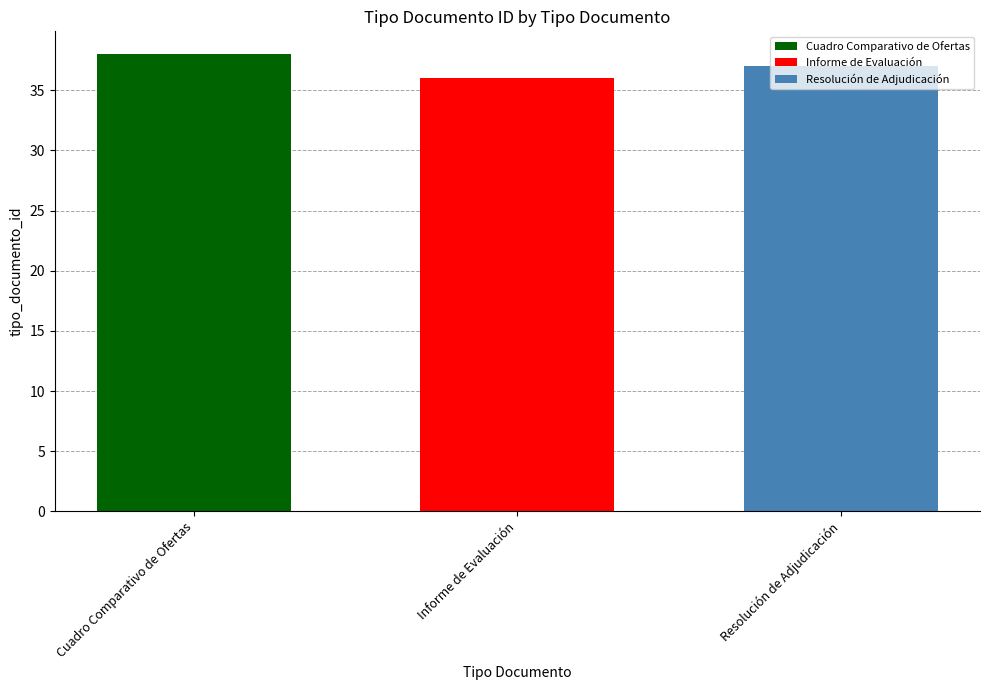

Are the bars grouped side by side (vs. stacked)?

Yes